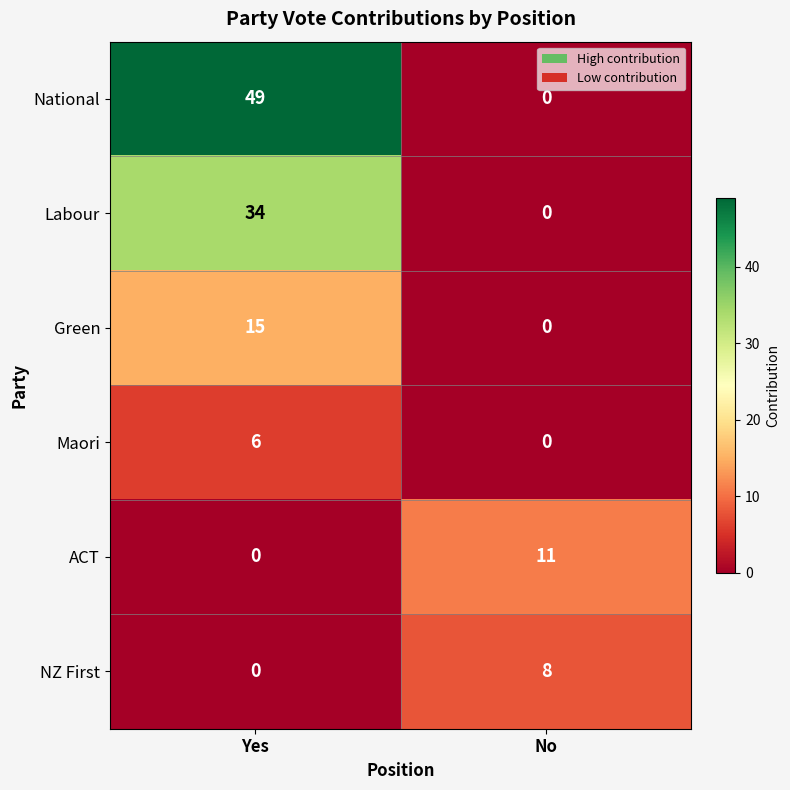

Which series has the largest total across all categories?

National